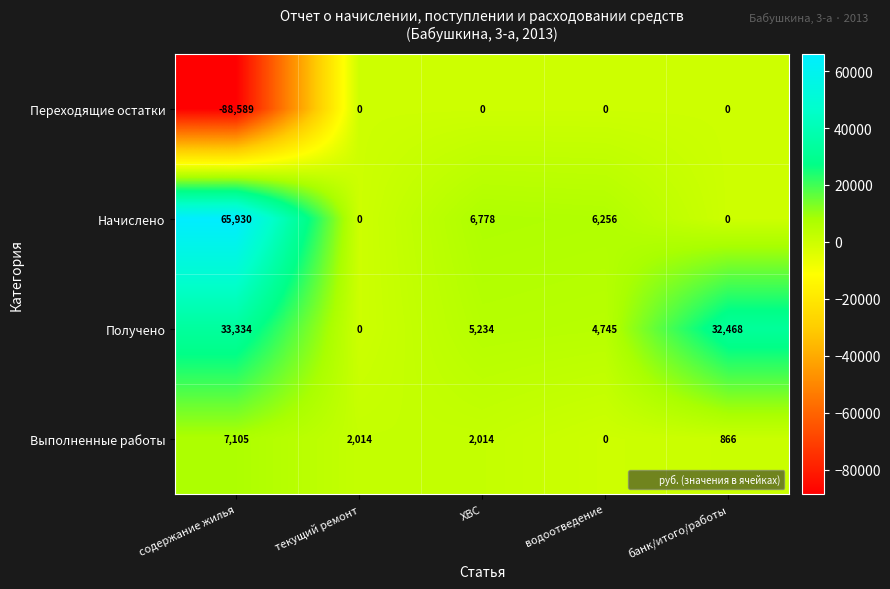

Which series has the widest spread of values?

Переходящие остатки